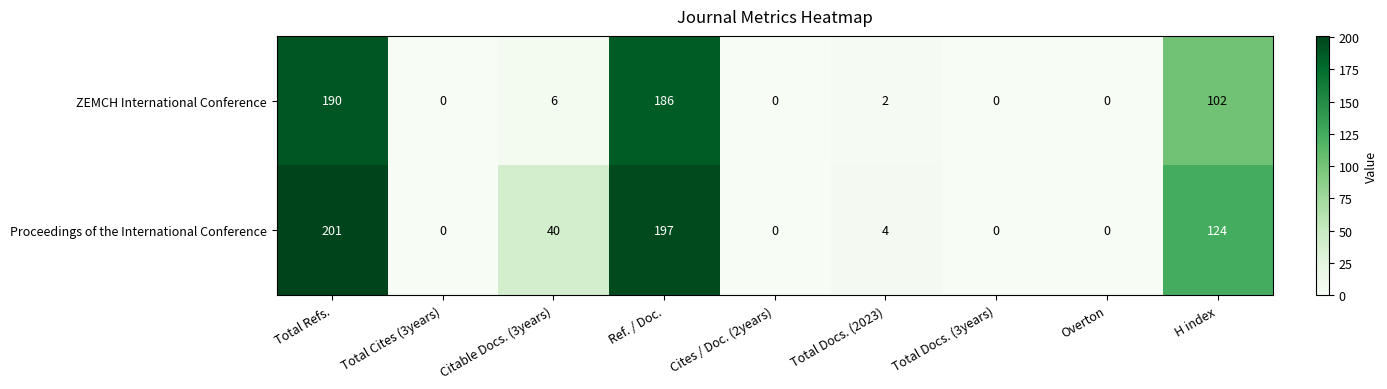

Which series has the widest spread of values?

Proceedings of the International Conference